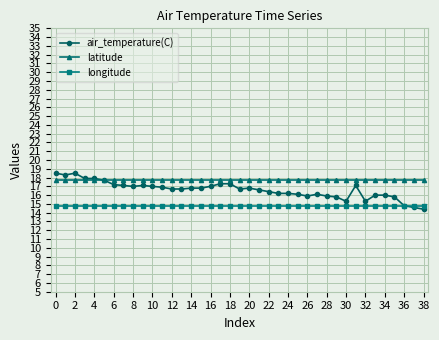

What is the maximum value shown in the chart?

18.5